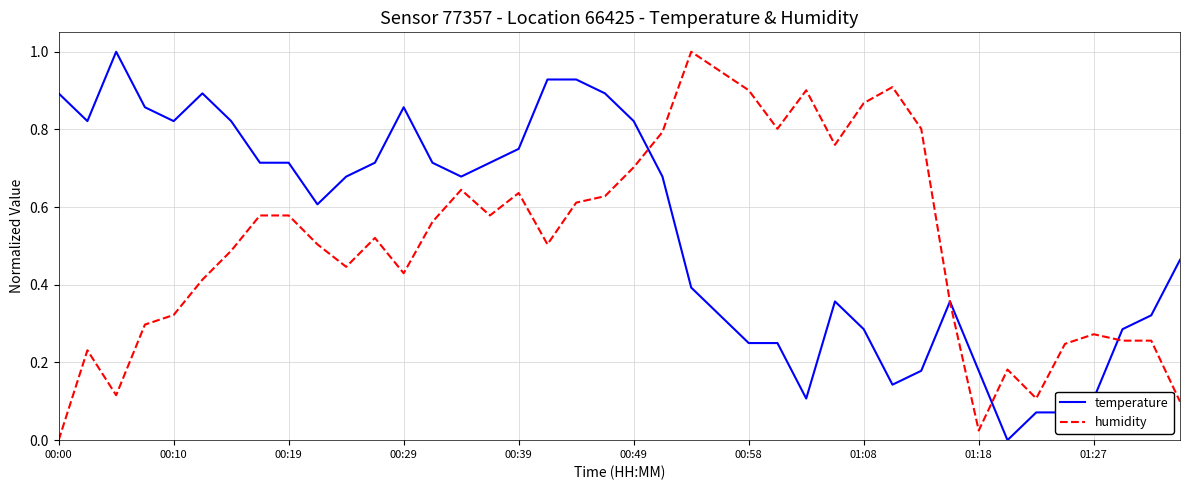

What are all the series names shown in the legend?

temperature, humidity